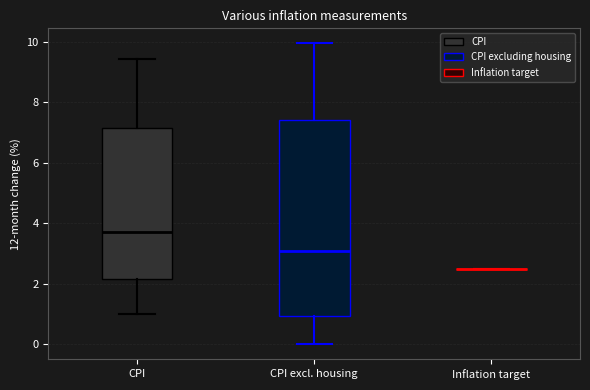

Reading left to right, read every box against the y-axis: the position of its median line, the range the box covers, and the ends of its whiskers. The values are not printed on the chart, so give them approximately, as read against the axis.

CPI: median 3.8, box 2.2 to 7.2, whiskers 1.0 to 9.4
CPI excl. housing: median 3.0, box 1.0 to 7.4, whiskers 0.0 to 10.0
Inflation target: box collapsed to a line at 2.6, whiskers 2.6 to 2.6